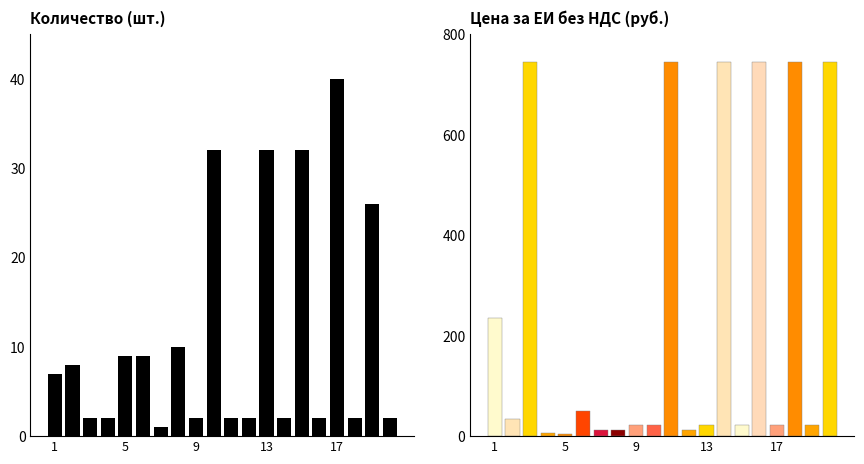

How many bars are there in total?

40